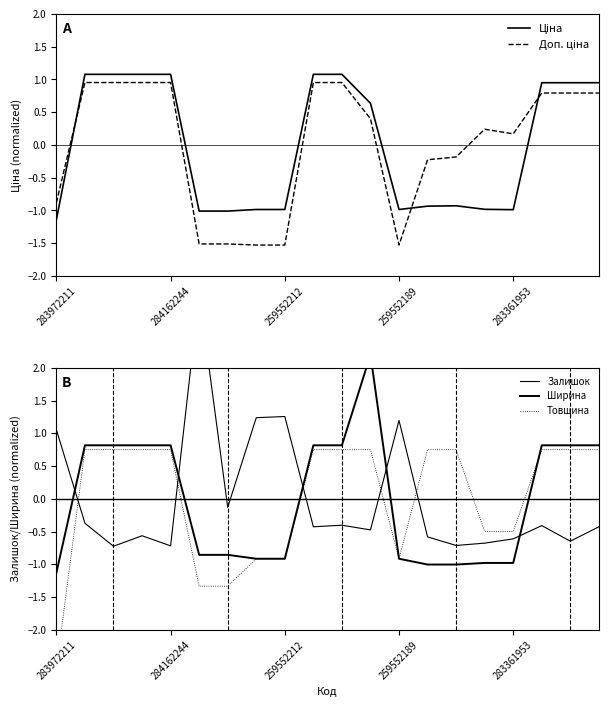

Where do Ширина and Ціна first cross each other?

283972211 and 284162244